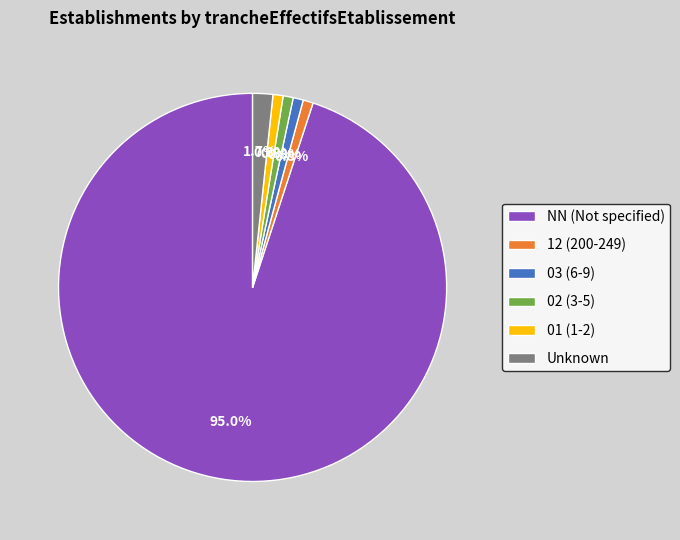

What is the majority slice?

NN (Not specified)